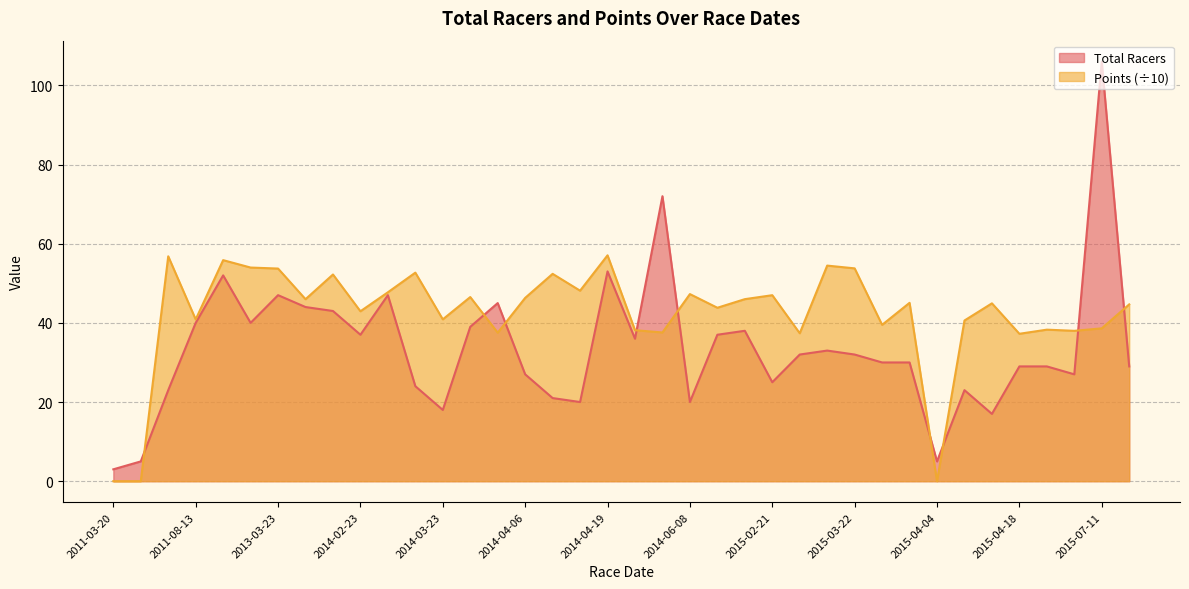

What is the total value across all series at 2014-04-06?

73.3